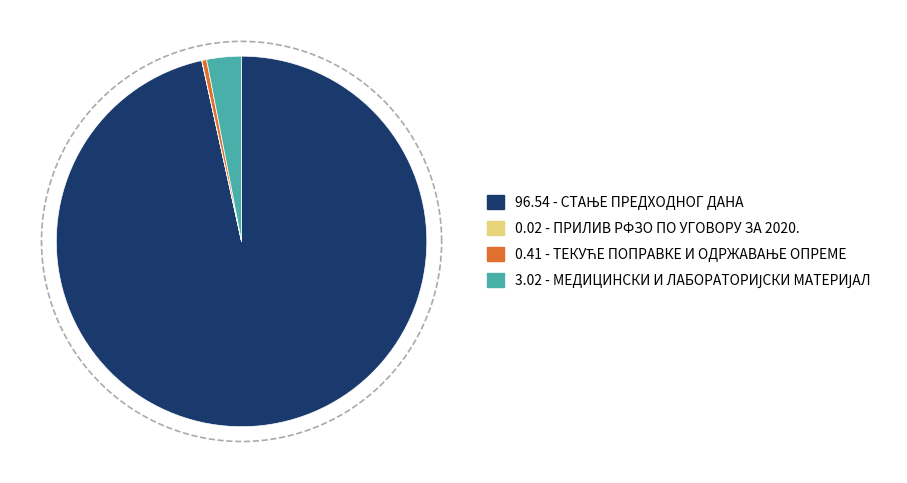

To the nearest percent, what is the average slice percentage?

25%